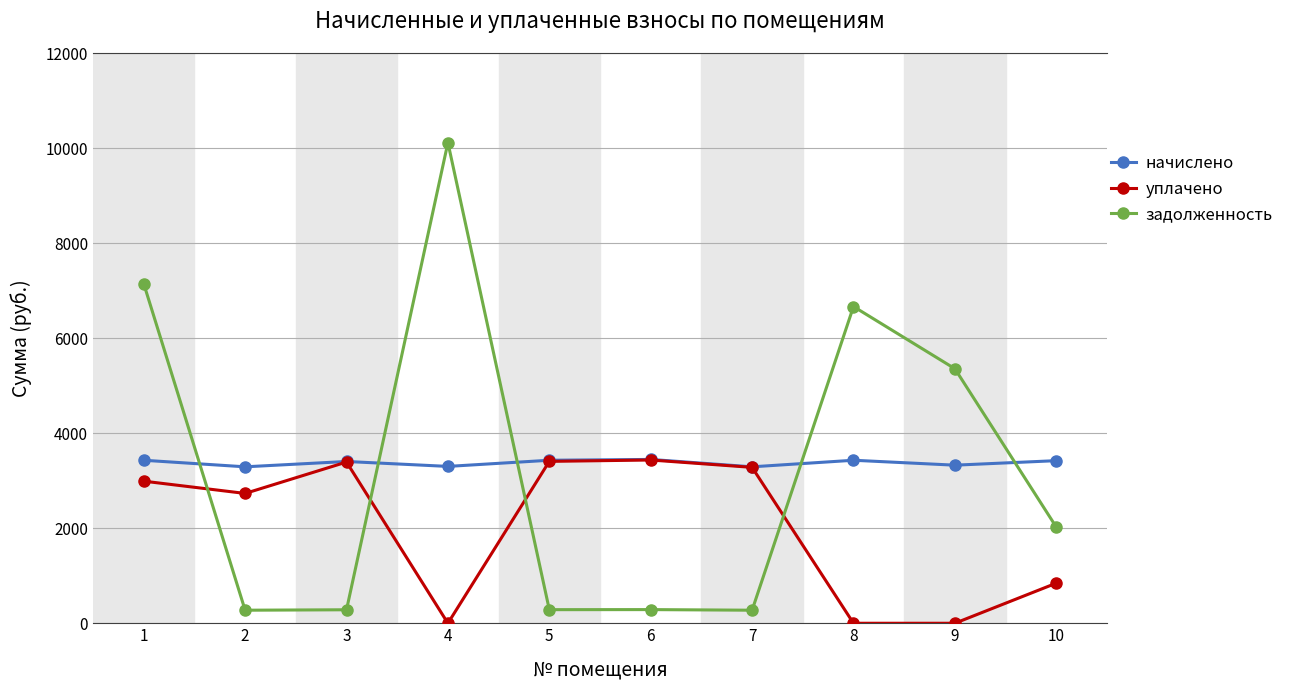

True or false: задолженность has more than 0 interior local peaks.

True